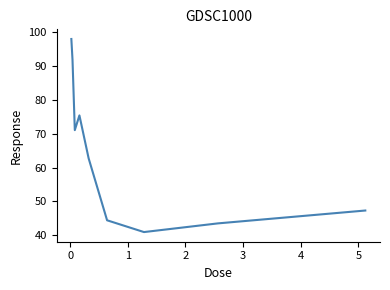

How many values are below 62?

4